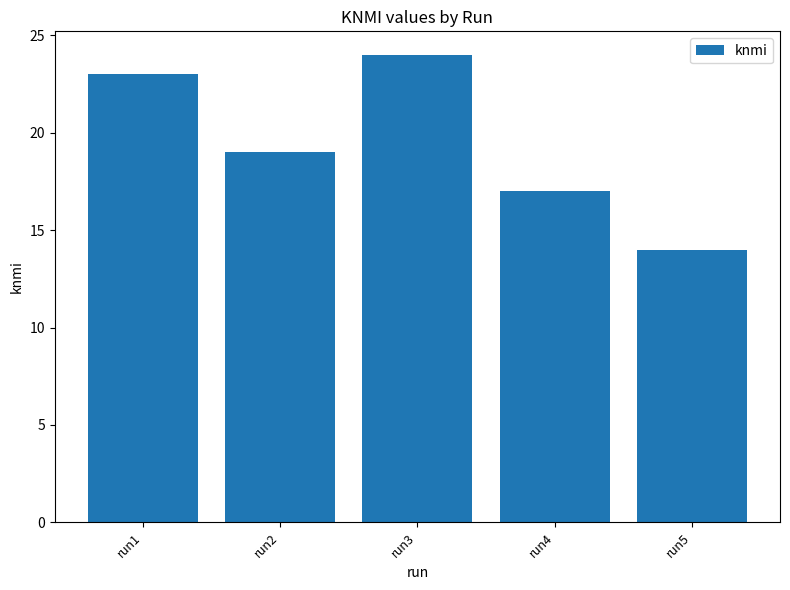

Reading left to right, extract all data points from this chart.

run1=23	run2=19	run3=24	run4=17	run5=14